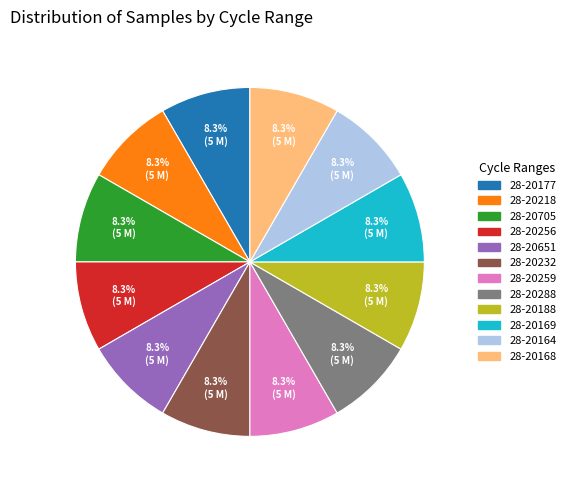

Count the number of slices in the pie.

12